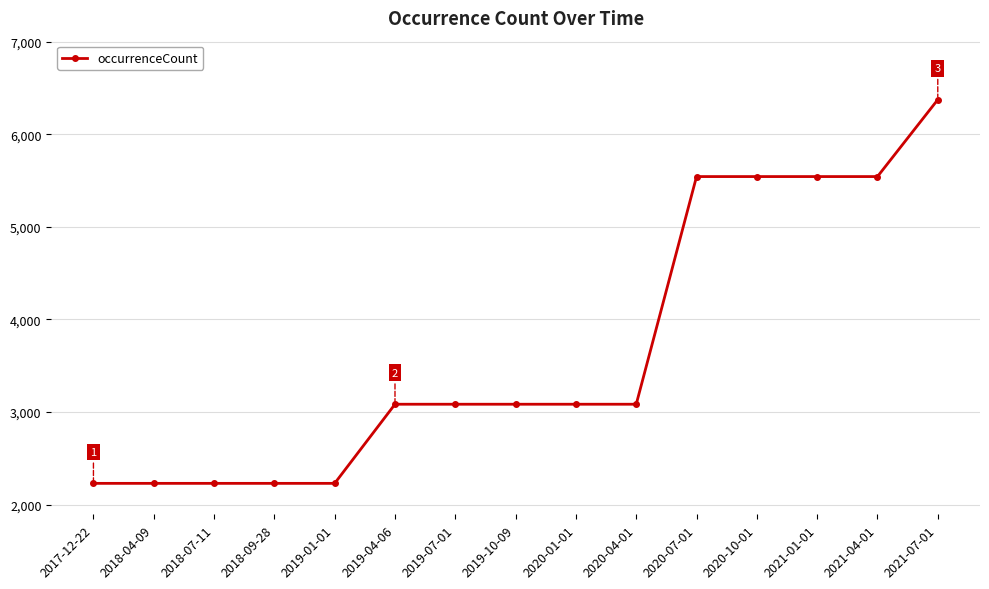

What value does the data have at 2019-01-01?

2229